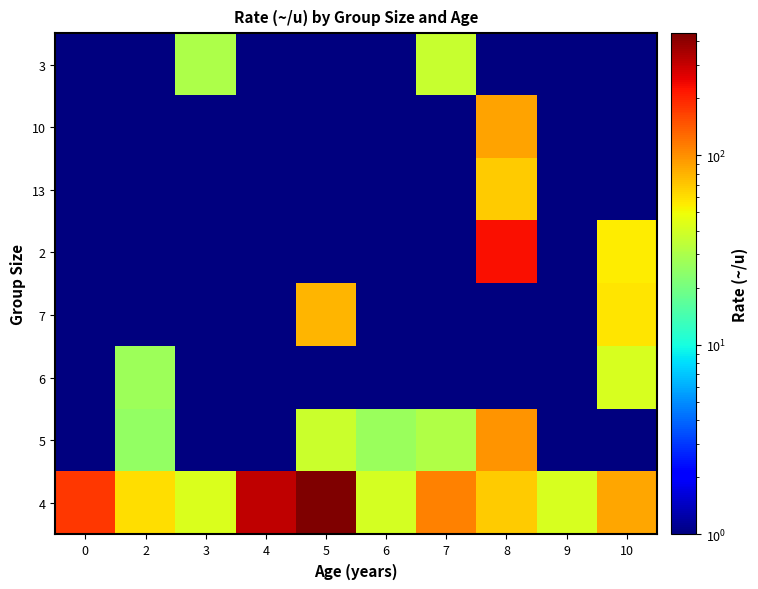

What is the greatest value displayed?

440.0